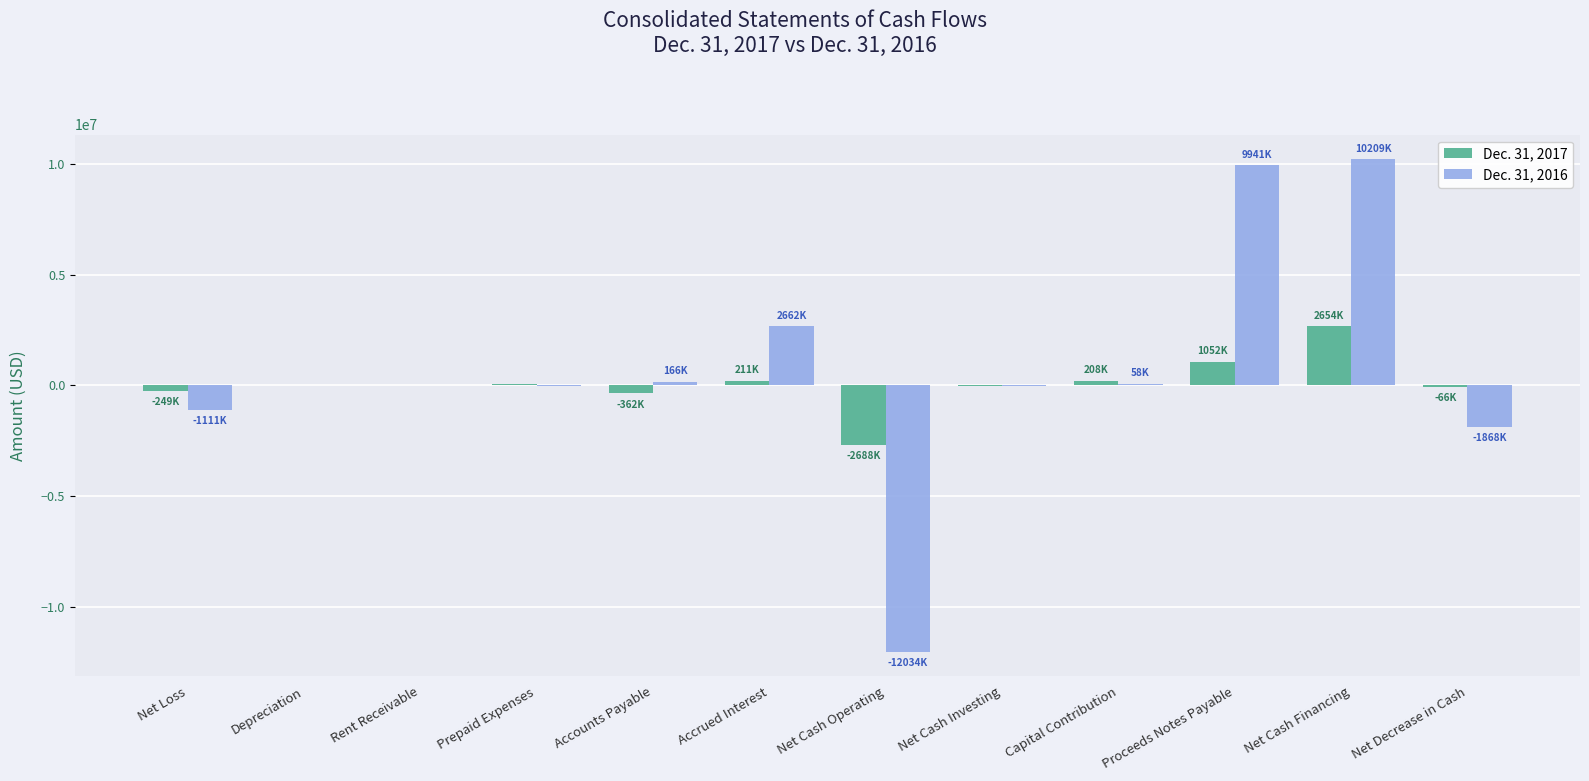

Is the value of Dec. 31, 2016 at Proceeds Notes Payable greater than the value of Dec. 31, 2017 at Rent Receivable?

Yes